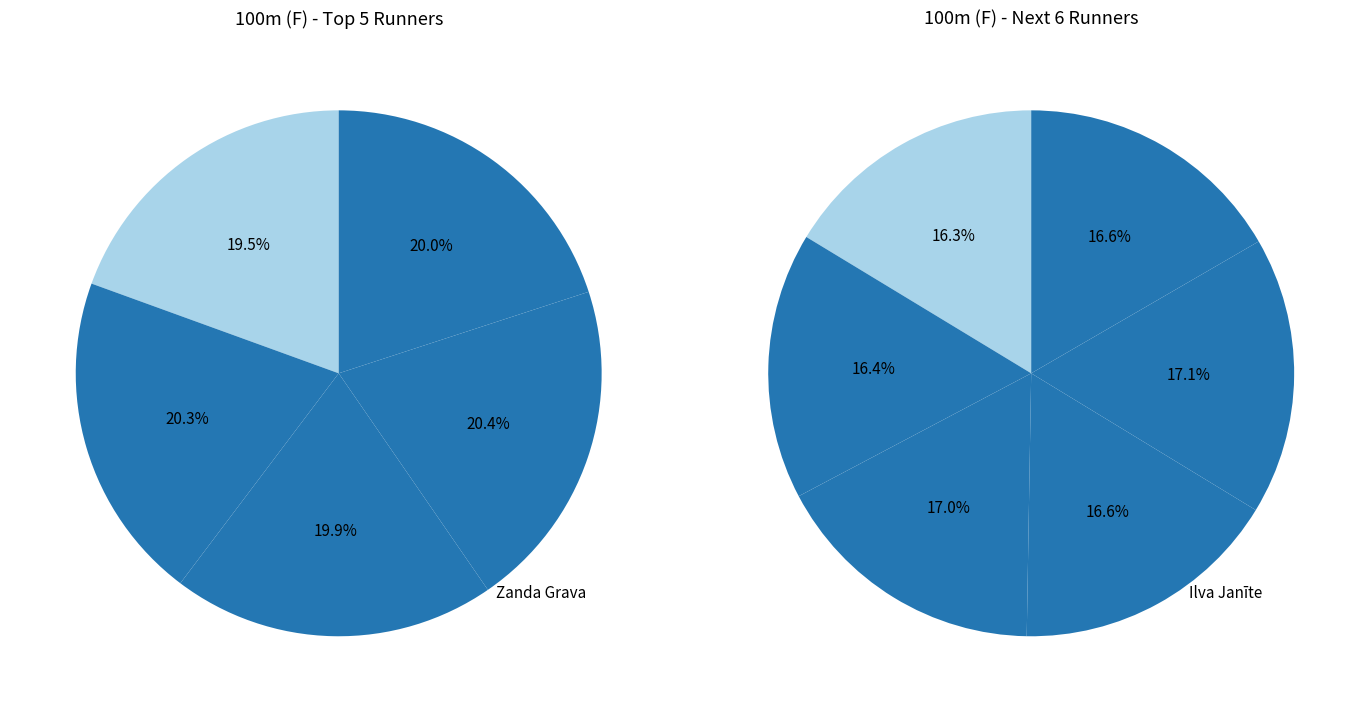

How many slices are in this pie chart?

11